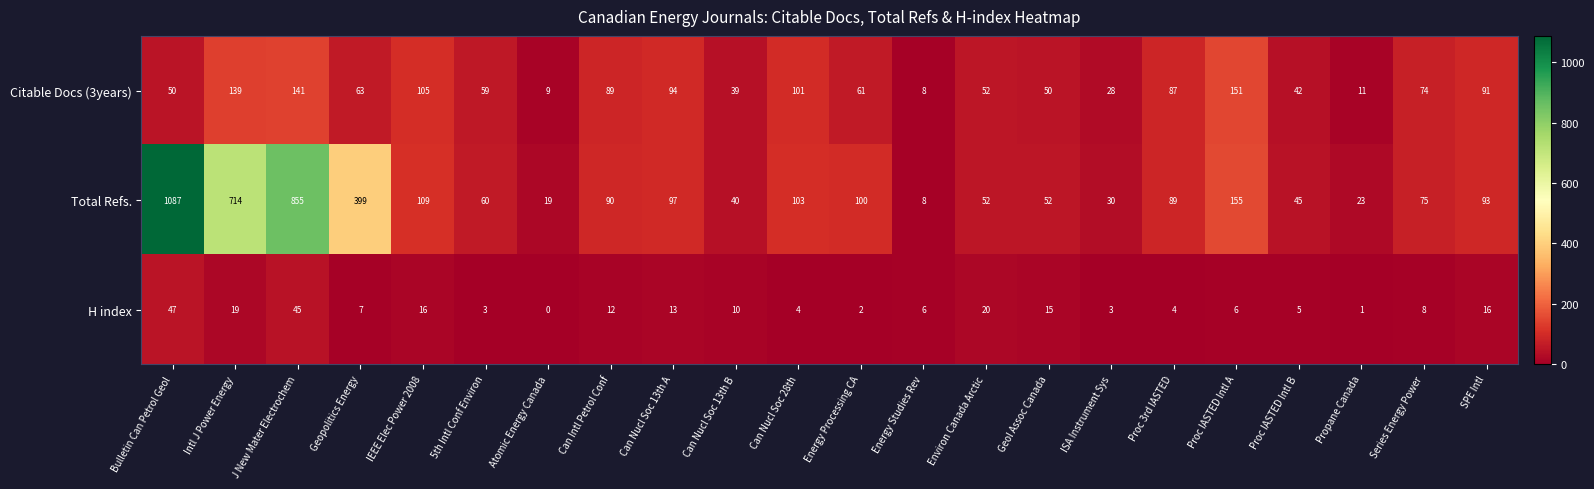

Rank the series by their maximum value, from highest to lowest.

Total Refs., Citable Docs (3years), H index